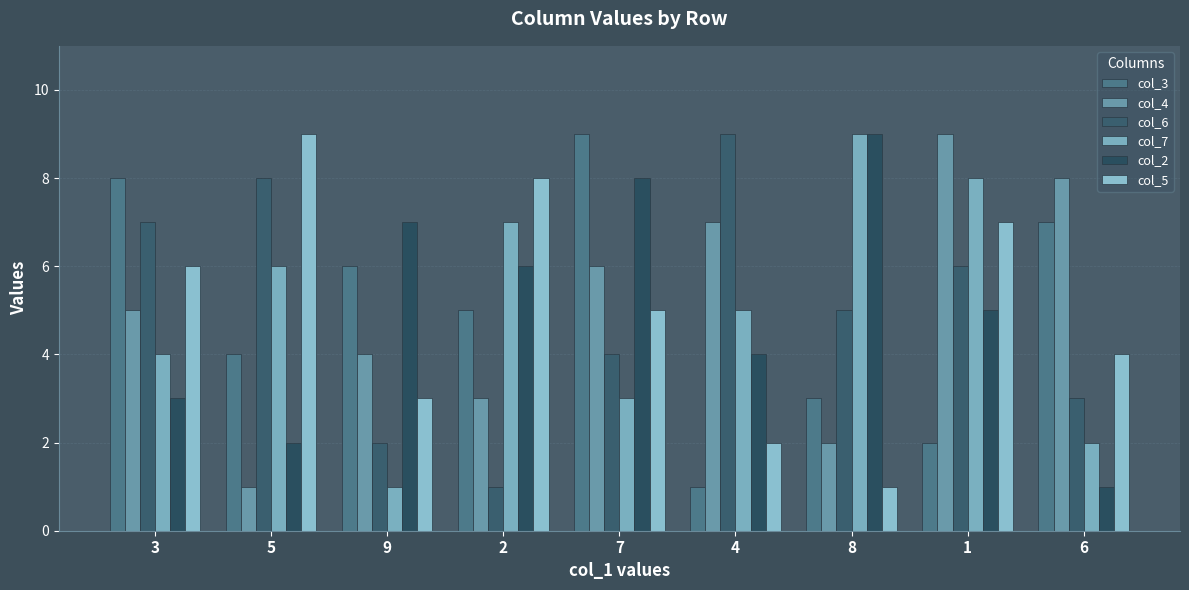

What is the approximate value of col_4 at 2?

3